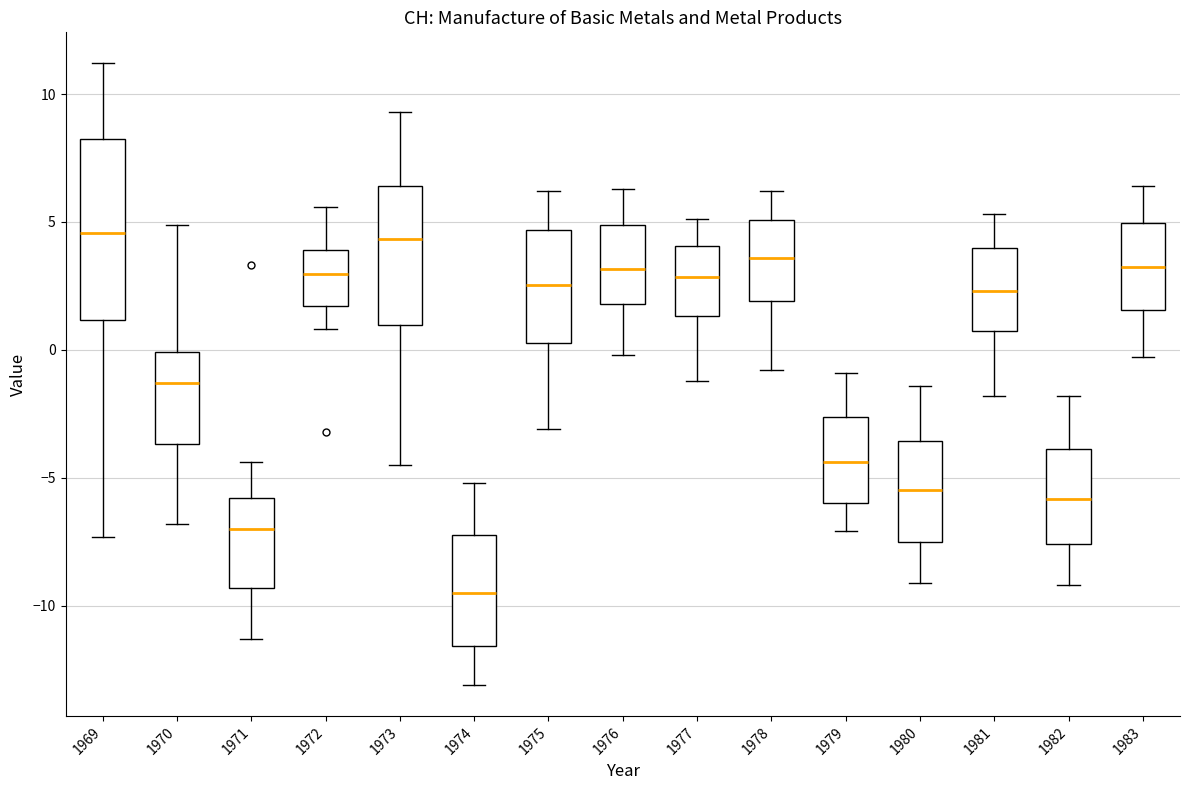

Which box has the lowest median line?

1974